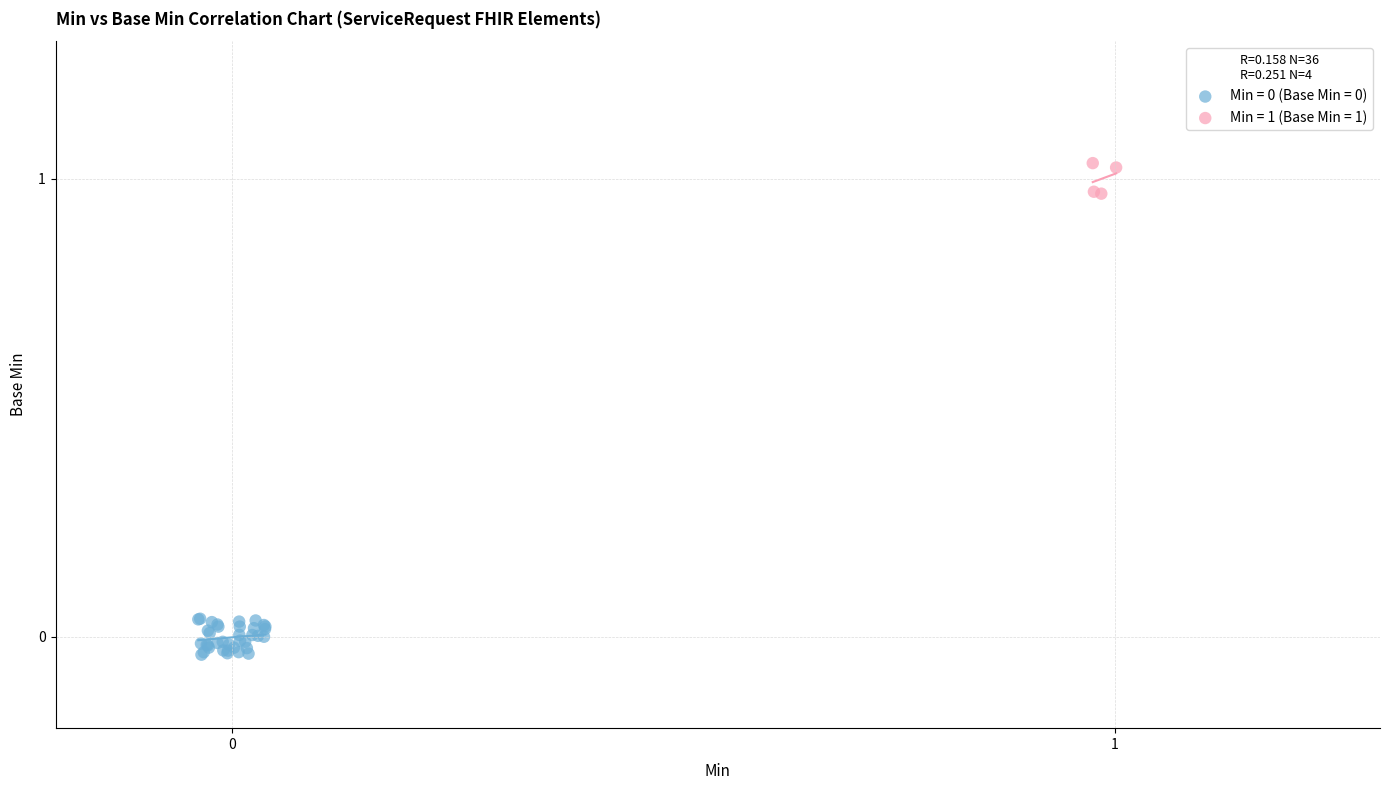

Which series contains the highest Y value?

Min = 1 (Base Min = 1)